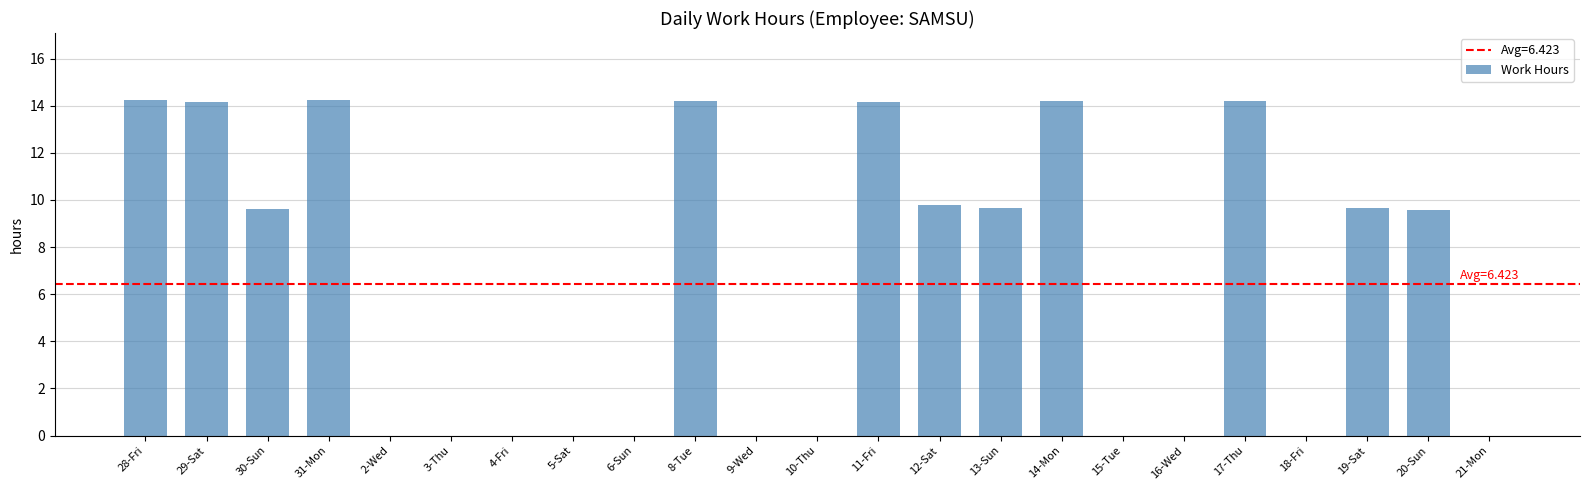

What is the sum of all values?

147.7